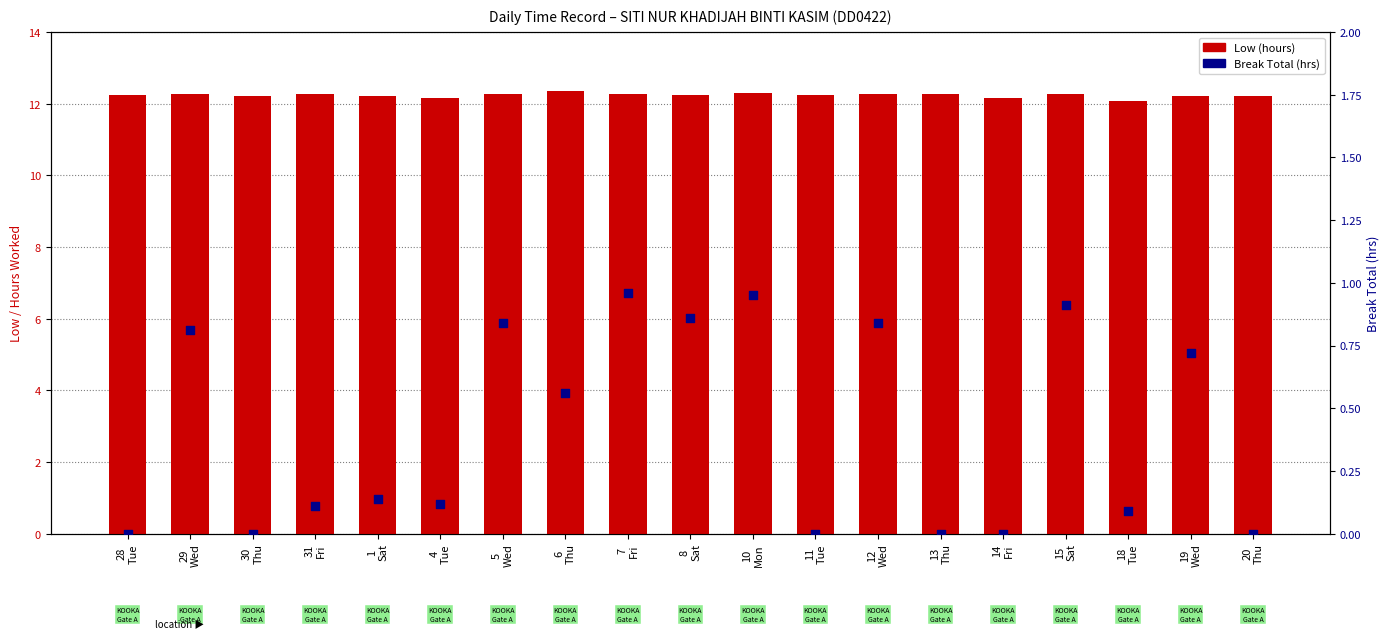

Which series contains the lowest Y value?

Break Total (hrs)